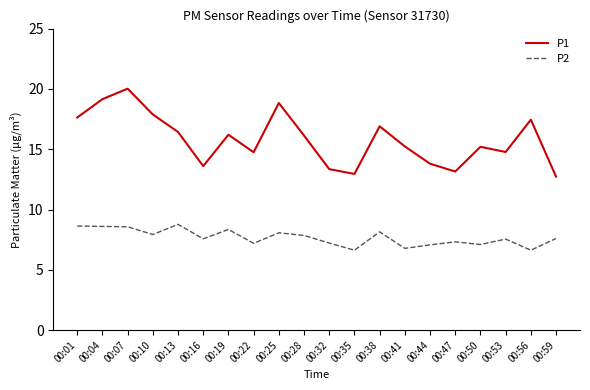

True or false: P2 has a value of 11.3 at 00:07.

False